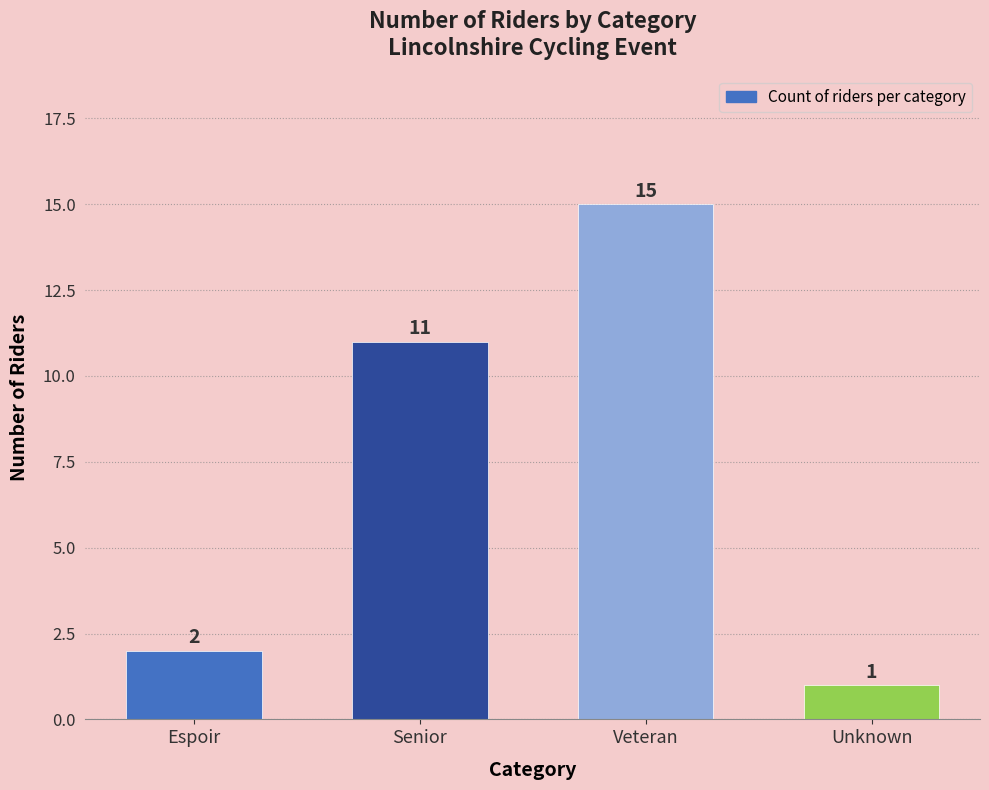

What is the difference between the maximum and minimum values?

14